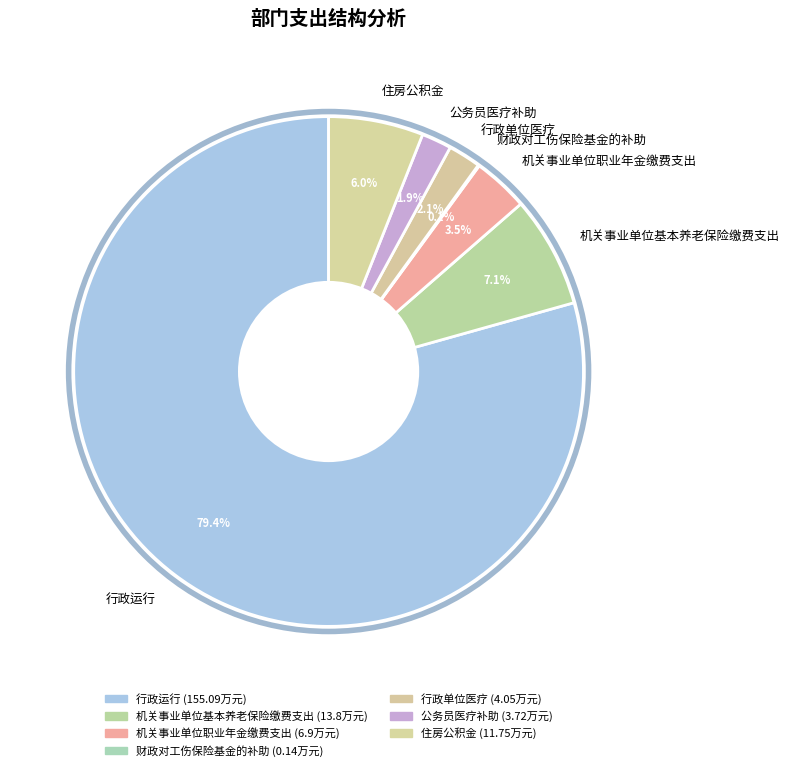

Which has a higher value, 住房公积金 or 公务员医疗补助?

住房公积金